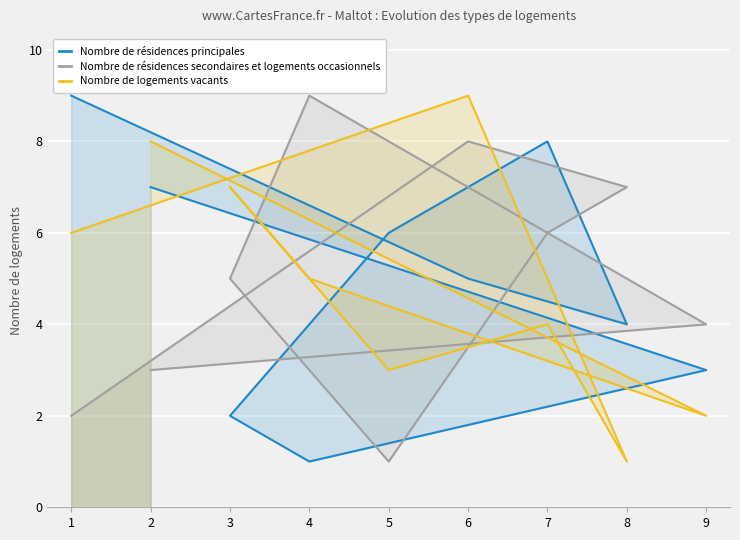

True or false: Nombre de résidences secondaires et logements occasionnels and Nombre de résidences principales intersect in this chart.

True